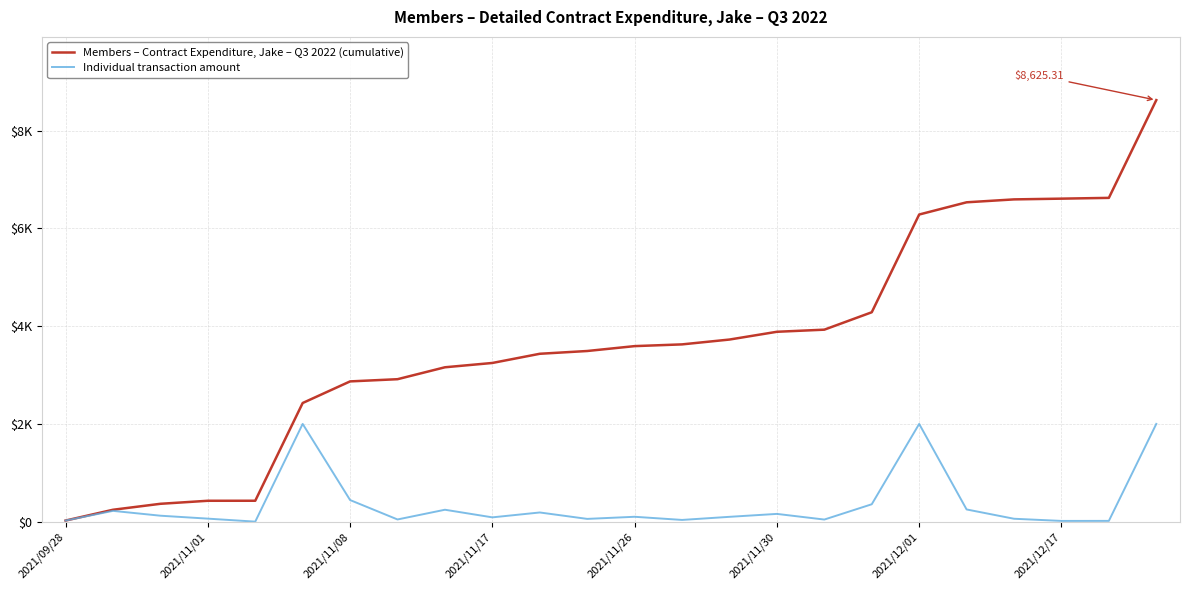

Does the chart display data point markers on the line(s)?

No